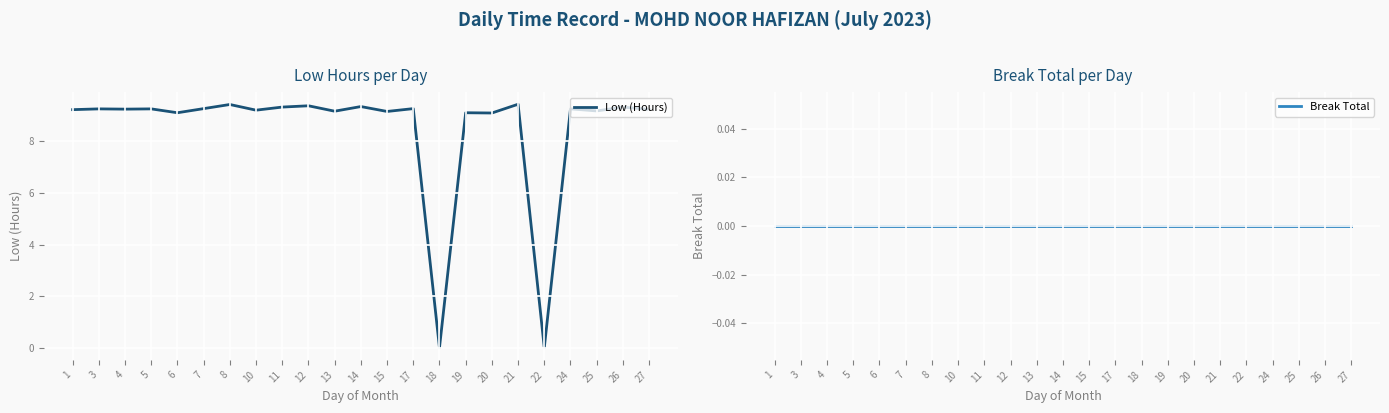

What is the average value of the Low (Hours) series?

8.4